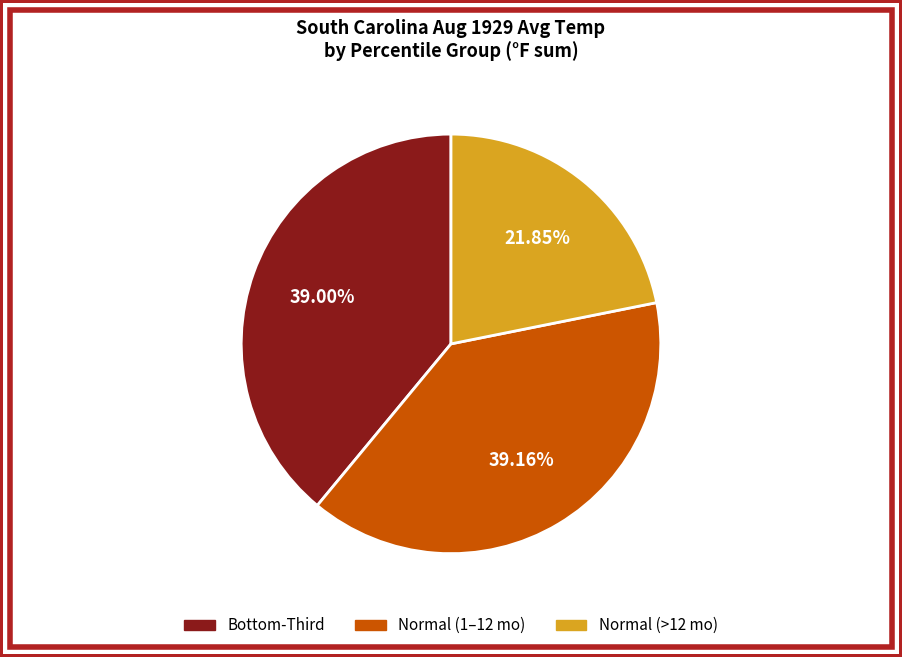

Does any single category account for the majority?

No